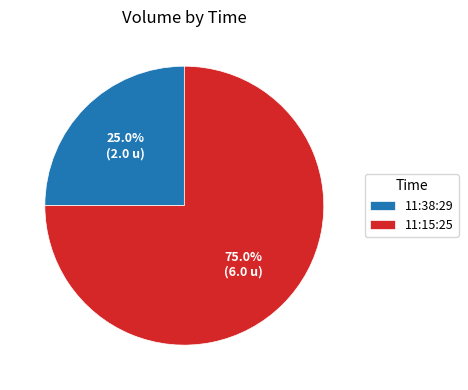

The 11:38:29 slice represents 13% of the pie. True or false?

False